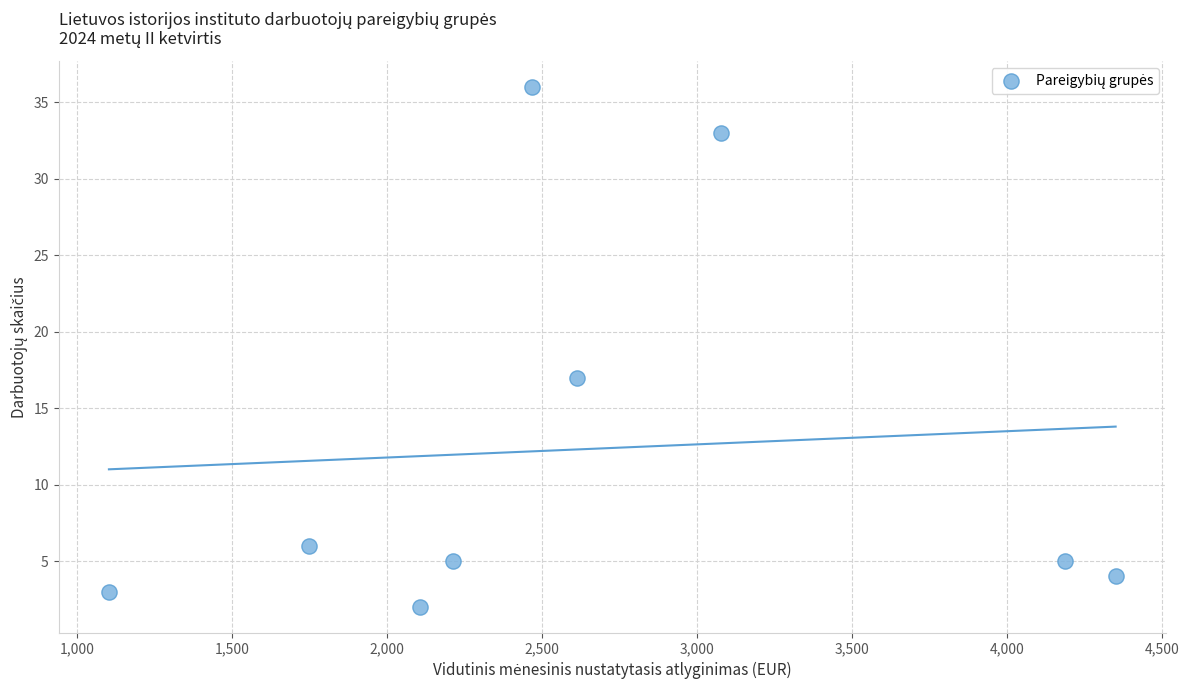

What is the range of Y values (max minus min)?

34